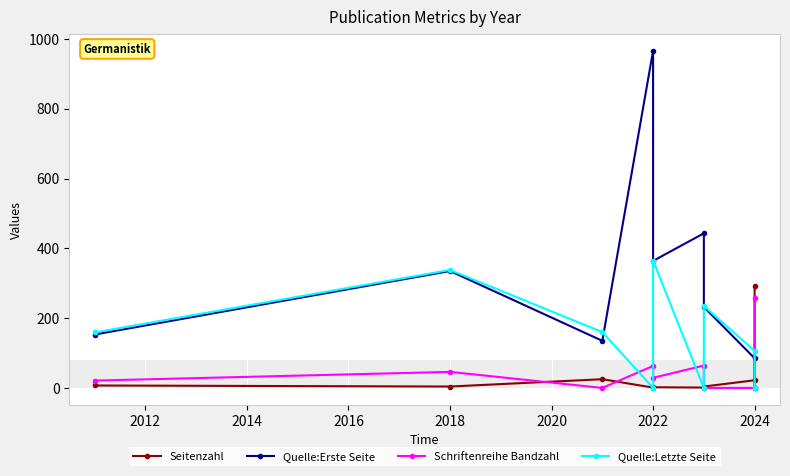

Reading right to left, list all the values displayed in this chart.

Seitenzahl: 292	22	4	1	2	1	25	4	7
Quelle:Erste Seite: 0	85	232	443	364	966	135	335	153
Schriftenreihe Bandzahl: 259	0	0	64	29	63	0	46	21
Quelle:Letzte Seite: 0	106	235	0	365	0	160	338	159